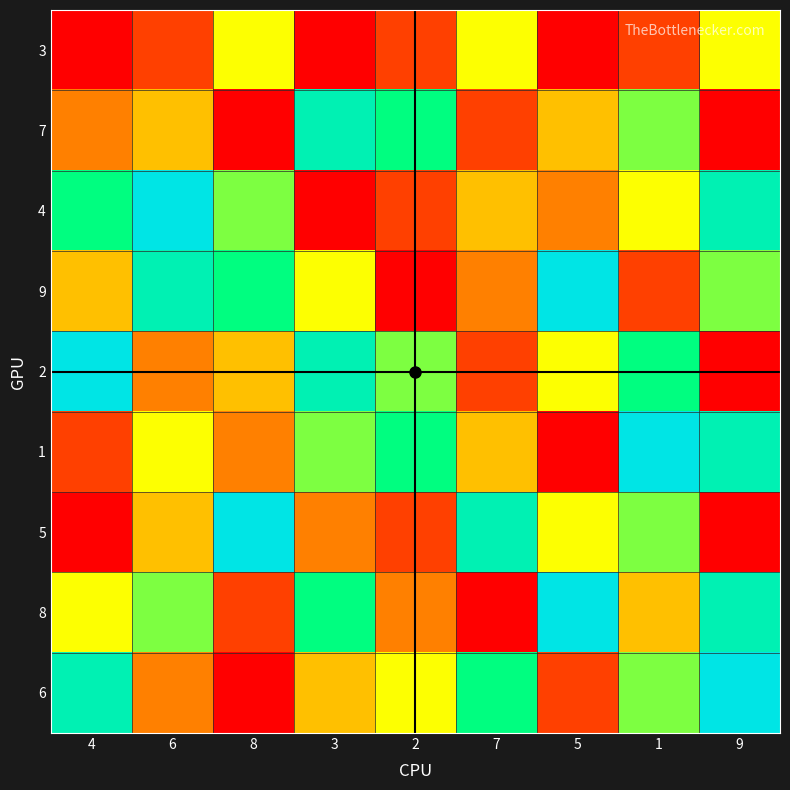

What is the total value across all series at 7?

36